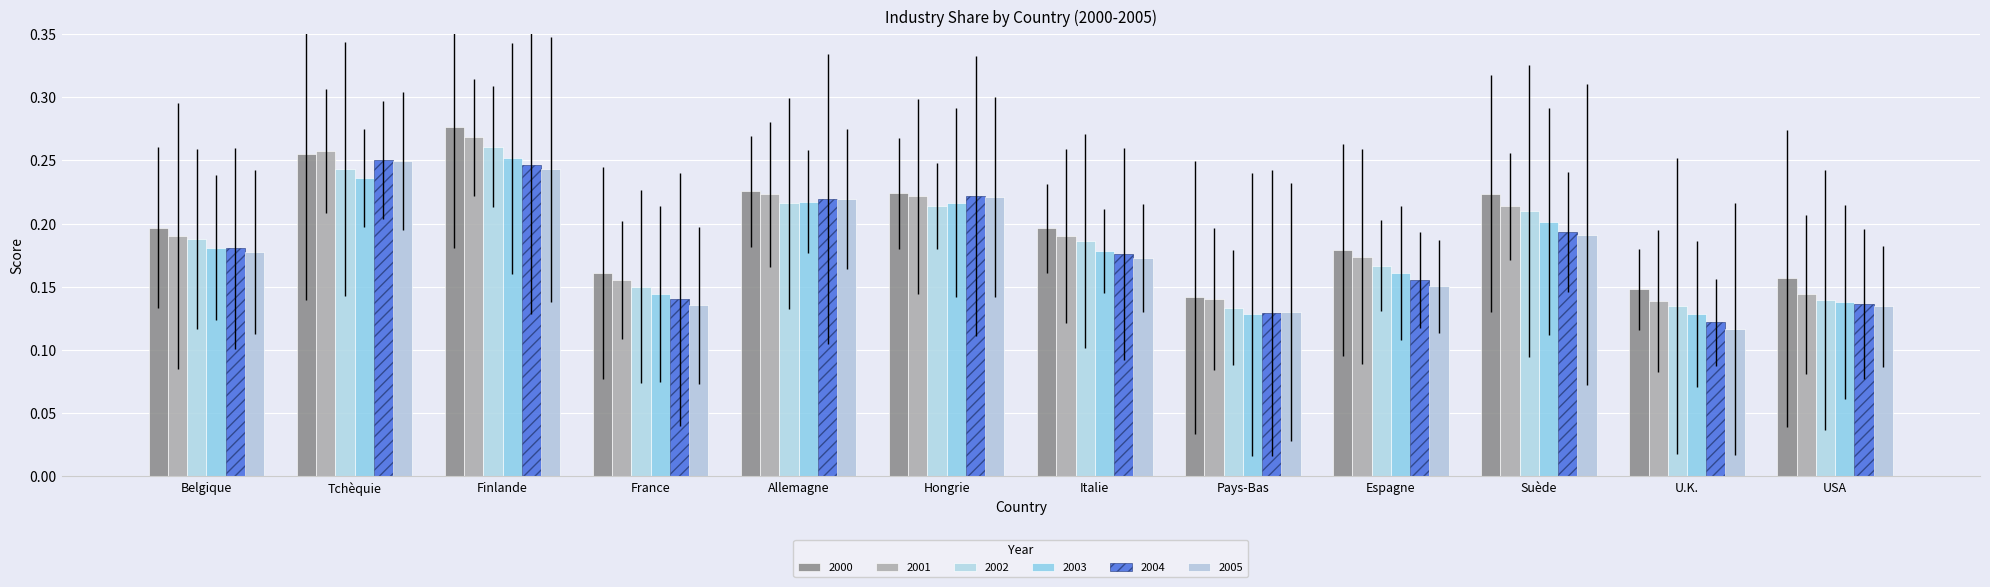

Which has a higher value, U.K. or France?

France